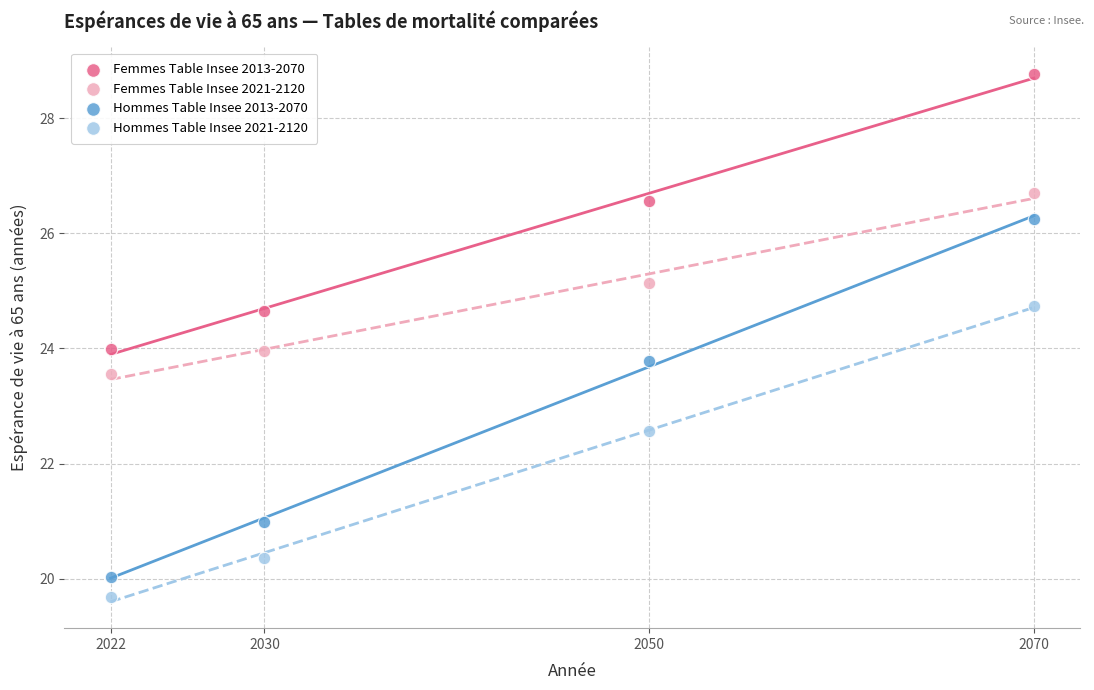

In the Femmes Table Insee 2013-2070 series, what Y value is closest to 26?

26.6